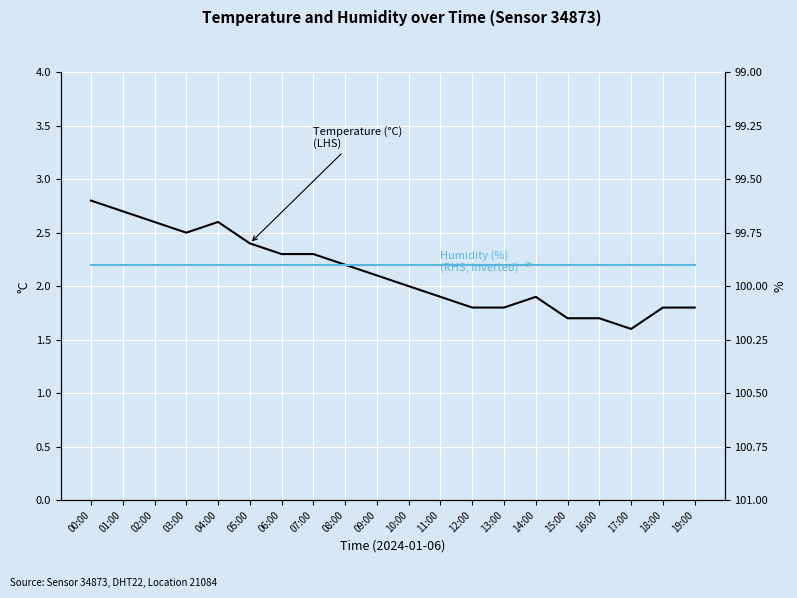

What is the minimum value shown in the chart?

1.6